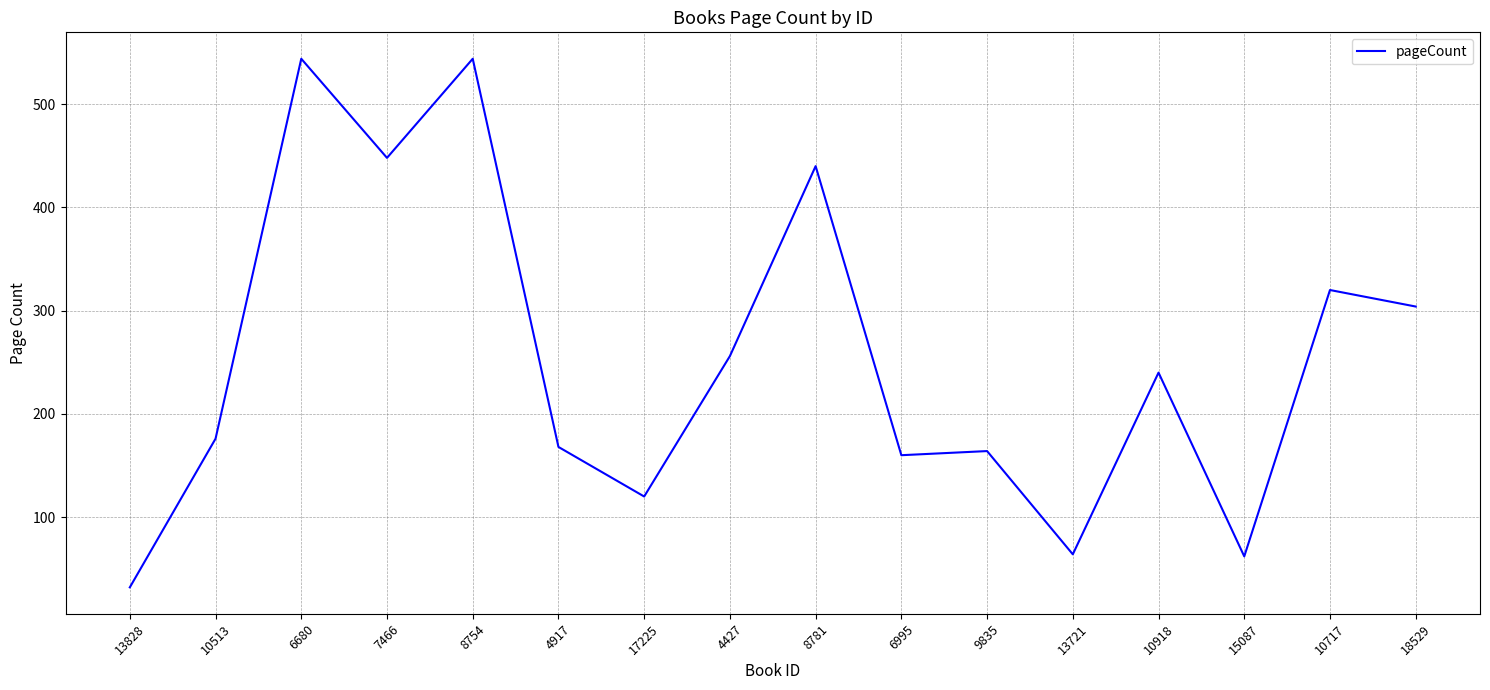

Which category has the lowest value across all series?

13828